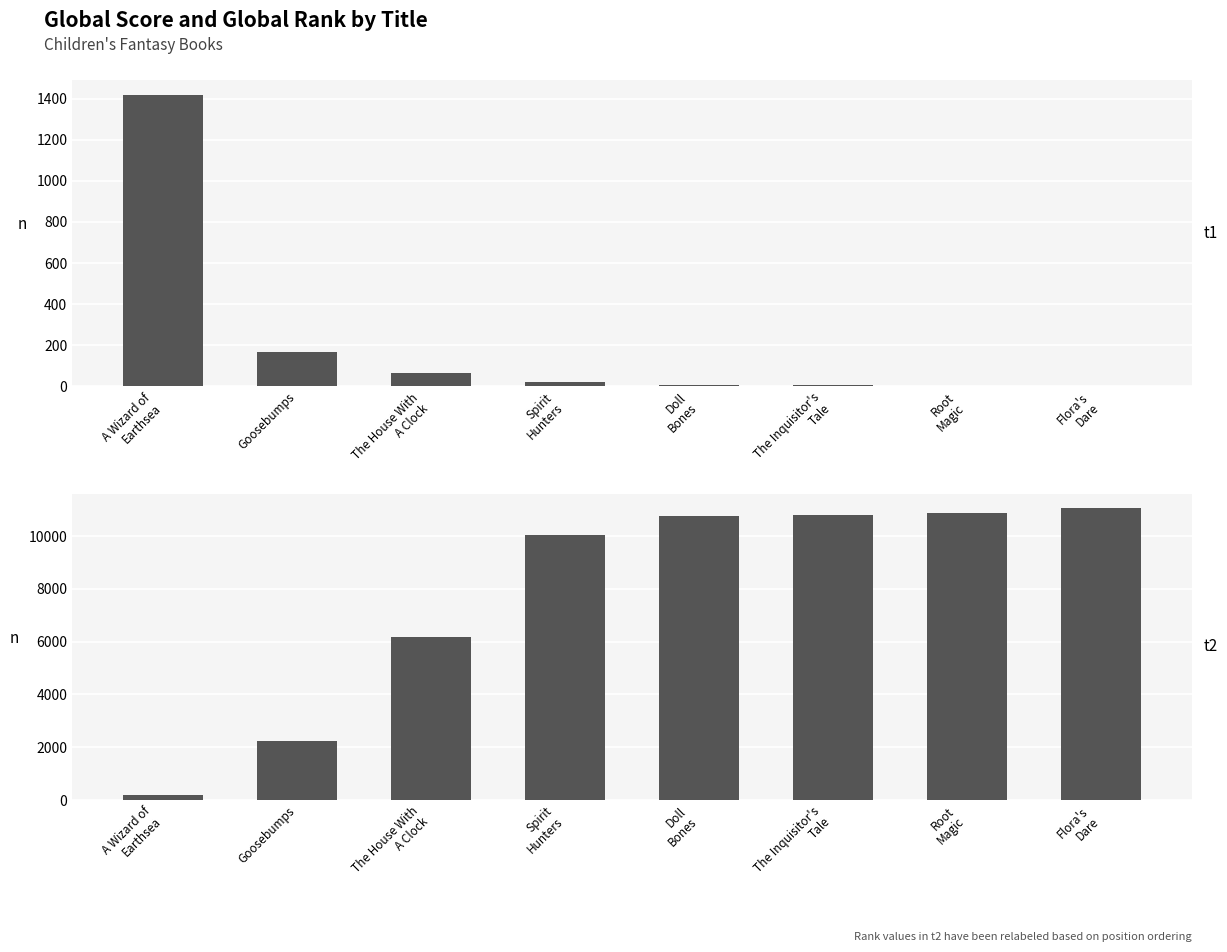

Between Goosebumps and Flora's
Dare, which series saw the biggest shift?

Global Rank